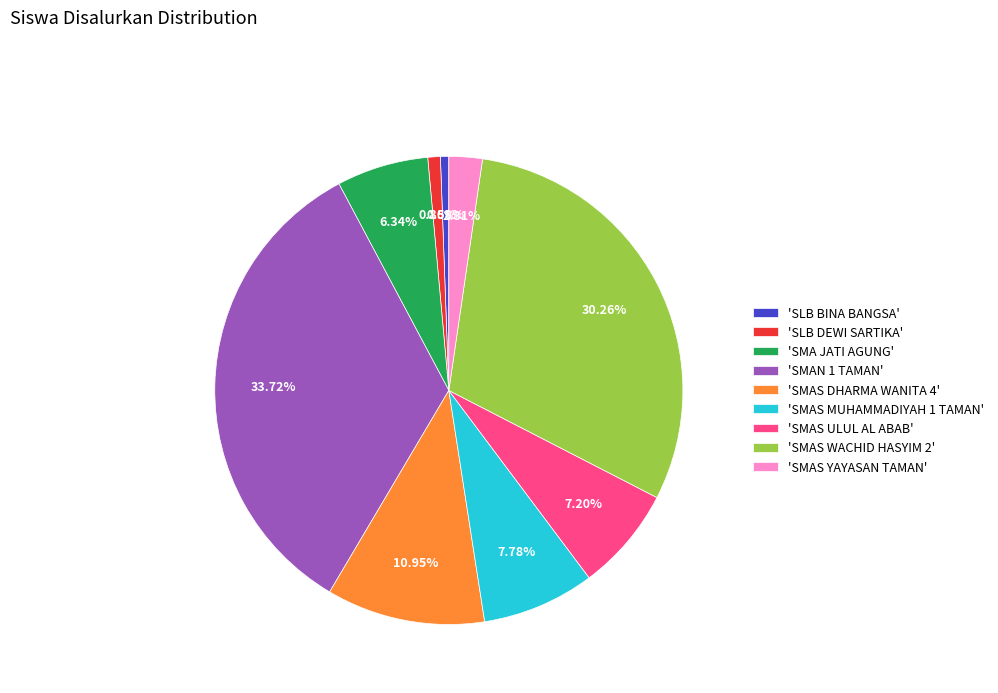

Is the sum of 'SMAS MUHAMMADIYAH 1 TAMAN' and 'SLB BINA BANGSA' greater than half?

No